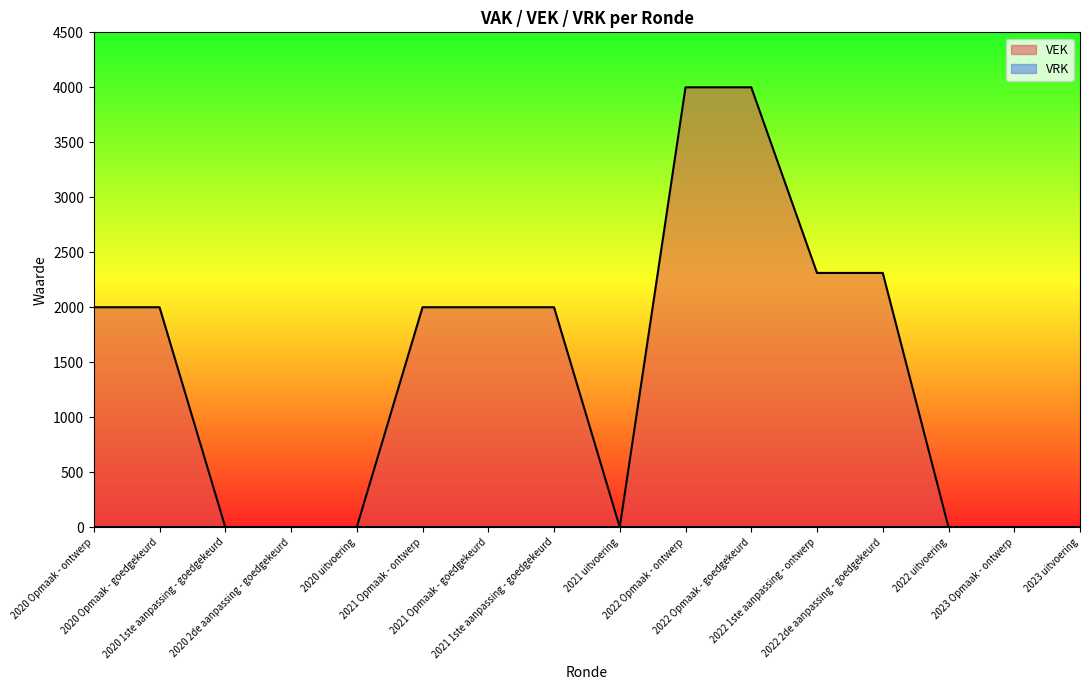

Is it true that the value at 2020 uitvoering is -1311?

False